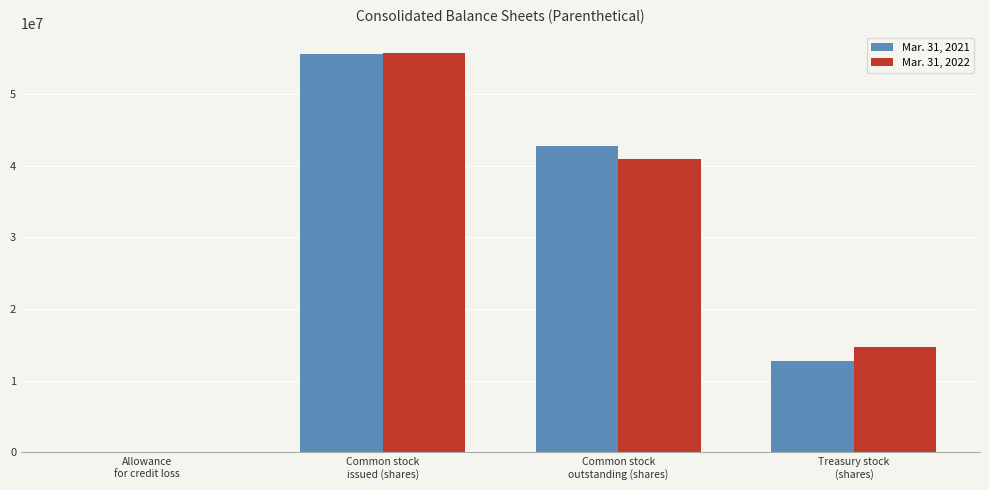

What is the maximum value shown in the chart?

55748924